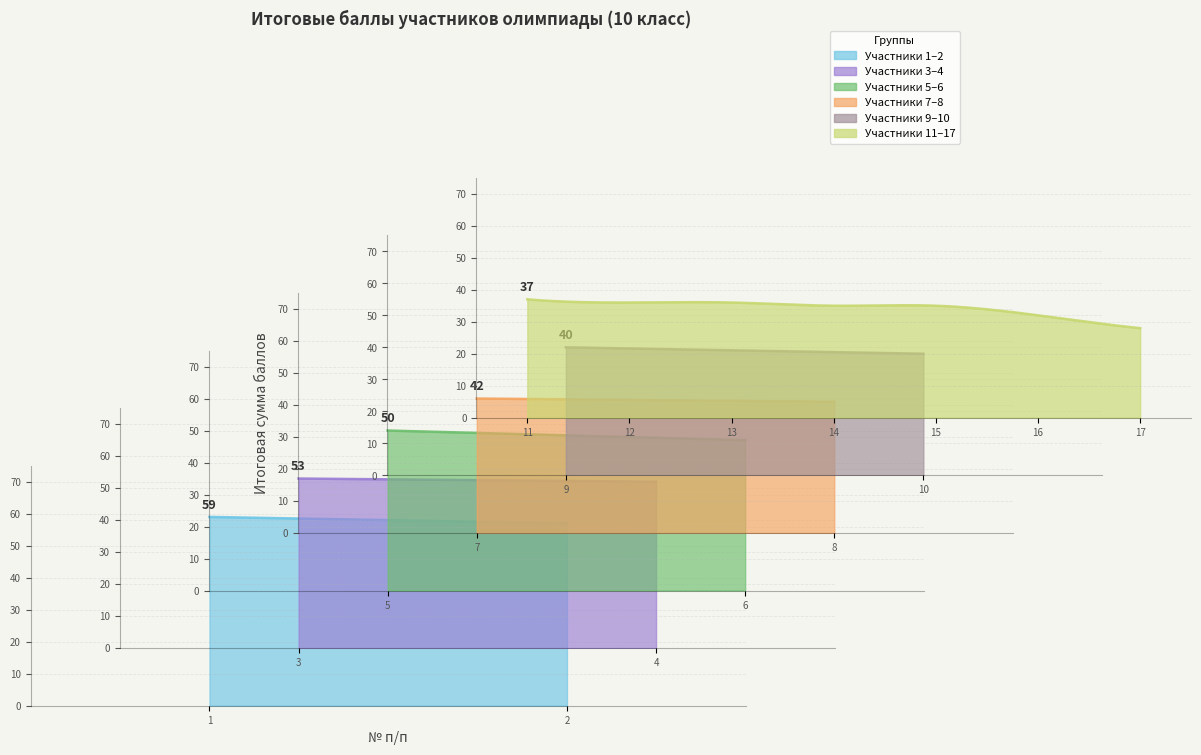

Does the chart have visible grid lines?

Yes